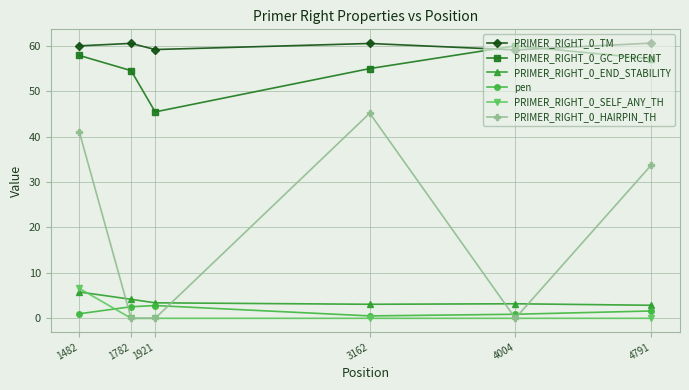

True or false: PRIMER_RIGHT_0_HAIRPIN_TH has more than 1 points higher than both neighbors.

False